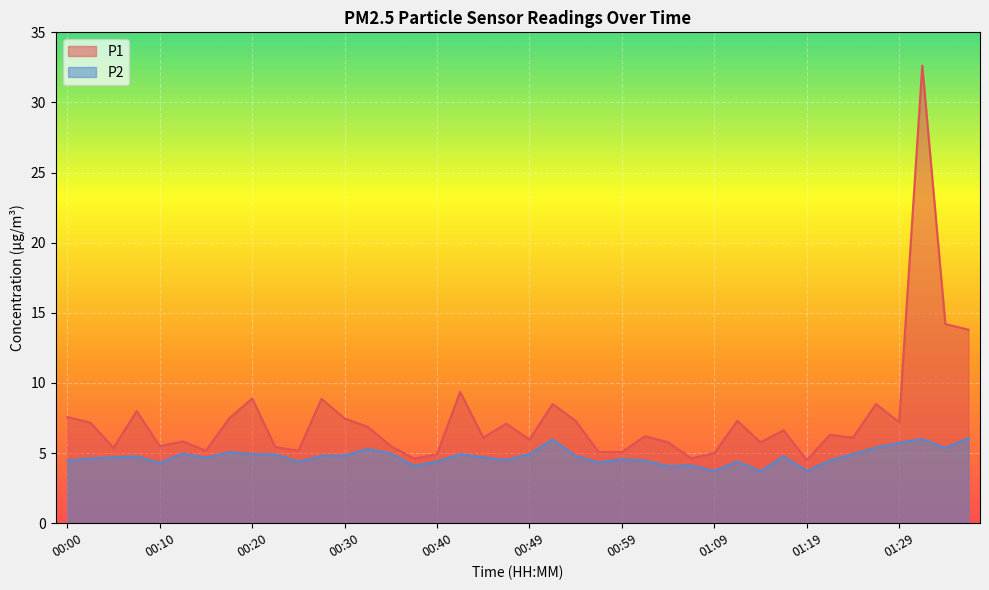

How many interior local valleys does the P1 series have?

12